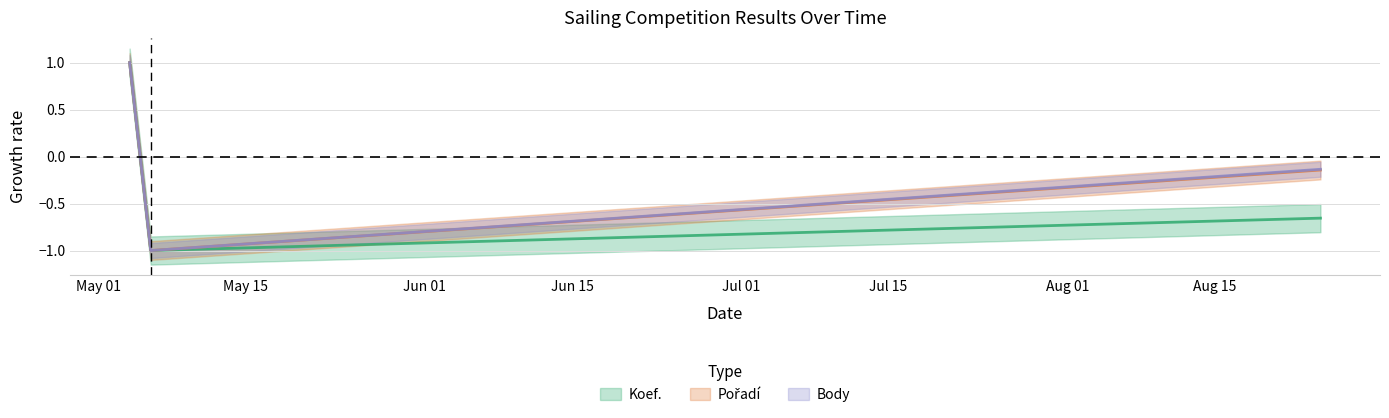

At 2022-05-04, list the series in order from largest to smallest.

Koef., Pořadí, Body